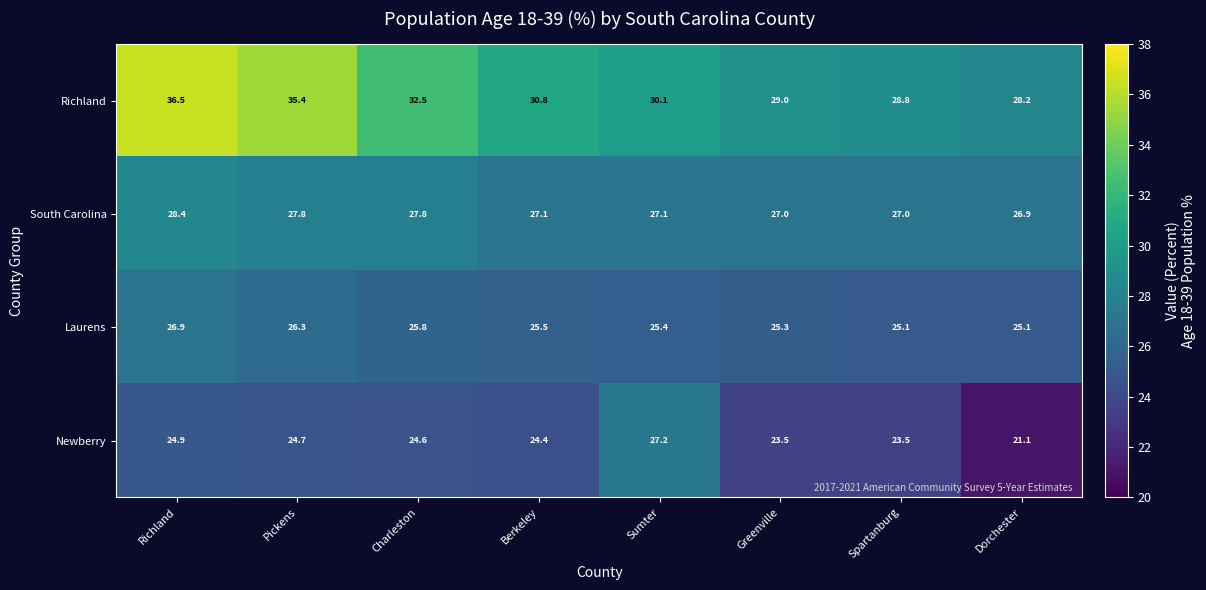

Which series has the largest total across all categories?

Richland